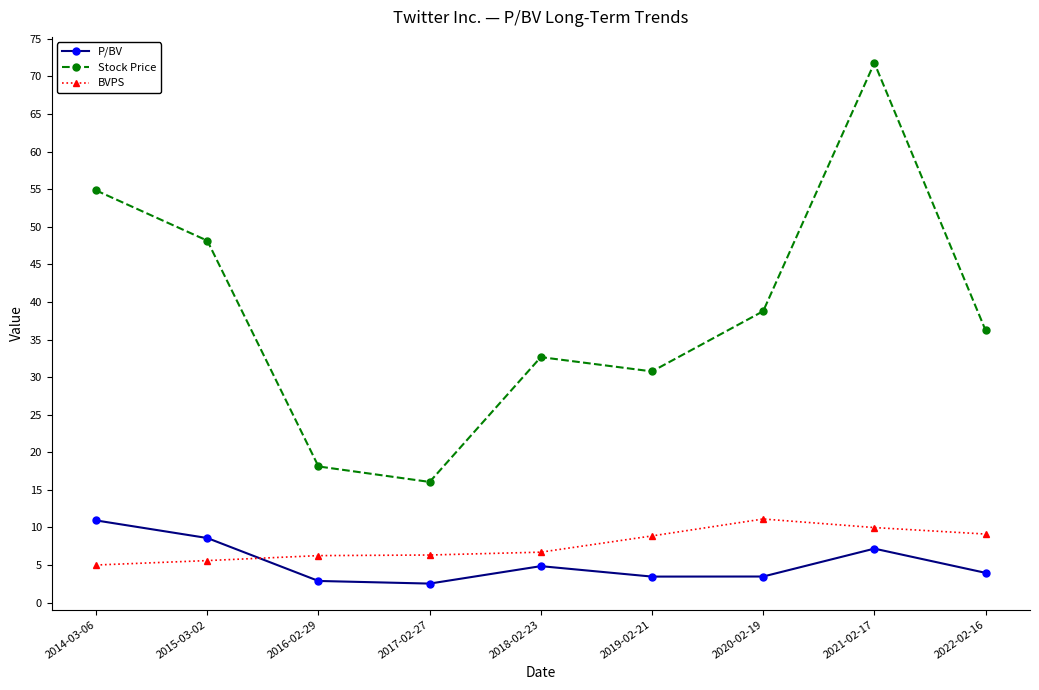

After their last crossing, which series has the higher values: P/BV or BVPS?

BVPS